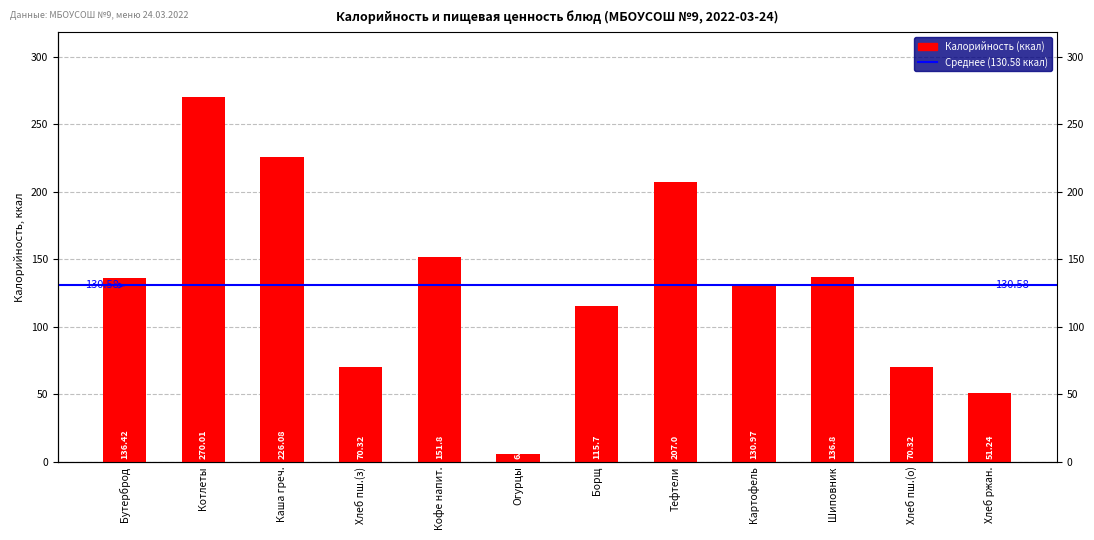

List the labels in order of Жиры value, smallest first.

Огурцы, Хлеб пш.(з), Хлеб пш.(о), Шиповник, Хлеб ржан., Кофе напит., Картофель, Каша греч., Борщ, Бутерброд, Тефтели, Котлеты